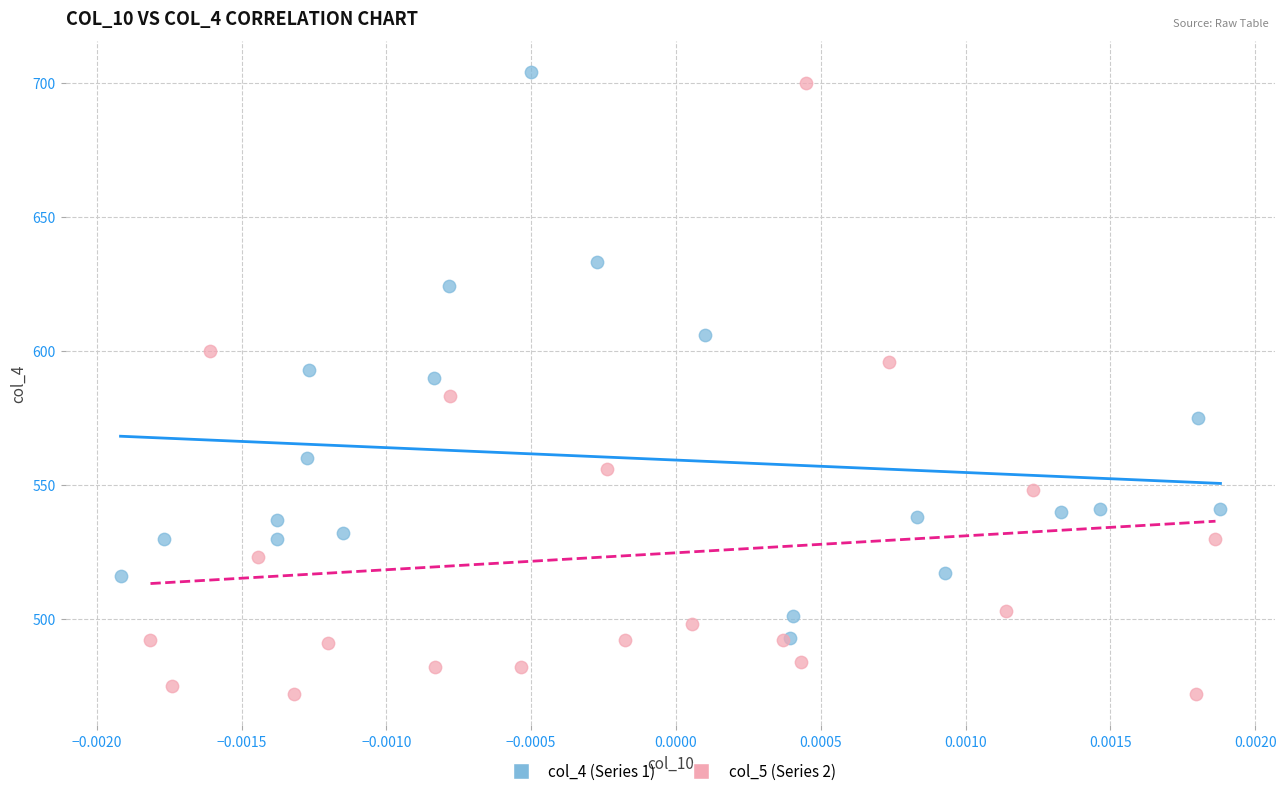

Which series has the largest Y range (max minus min)?

col_5 (Series 2)